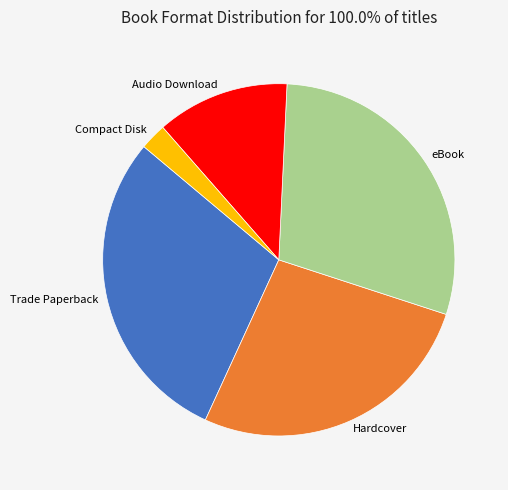

Approximately how many times larger is the value at eBook compared to Audio Download?

2.4